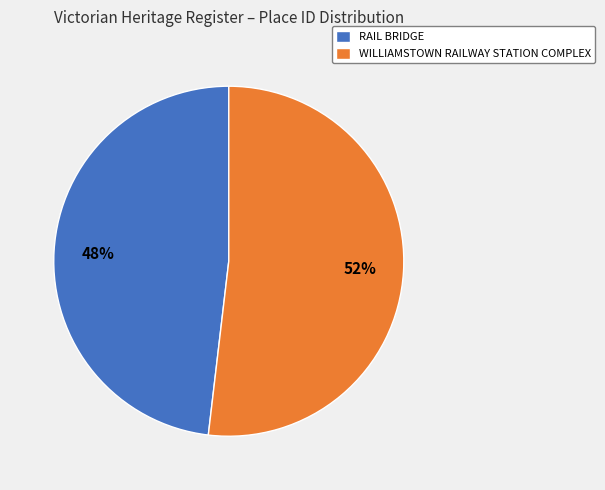

Which slice is the largest?

WILLIAMSTOWN RAILWAY STATION COMPLEX